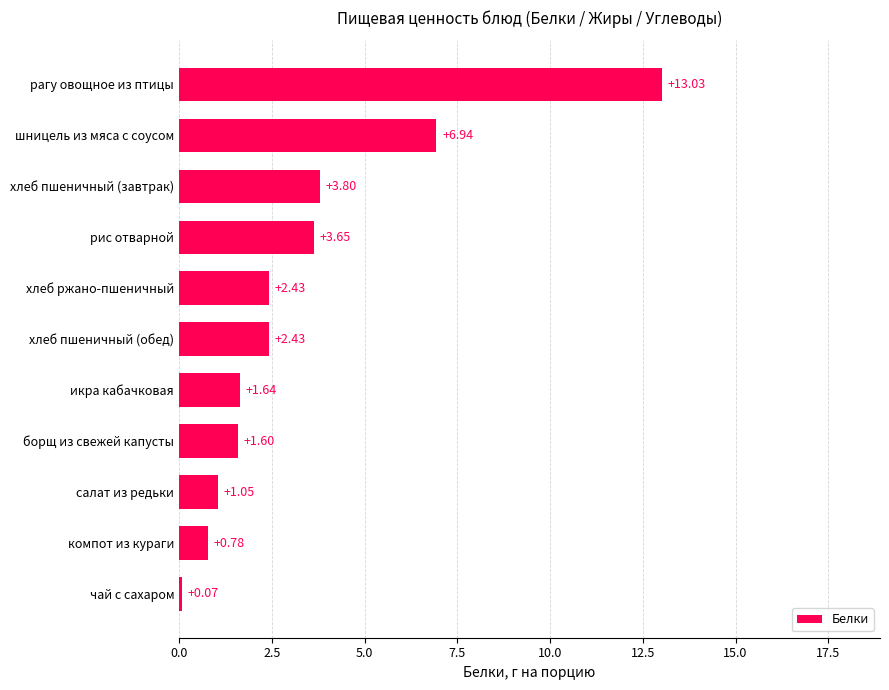

What is the change in value from хлеб пшеничный (обед) to хлеб пшеничный (завтрак)?

+1.4